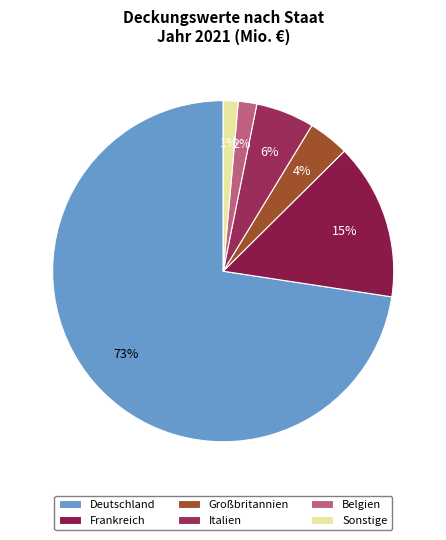

Which slice is the largest?

Deutschland